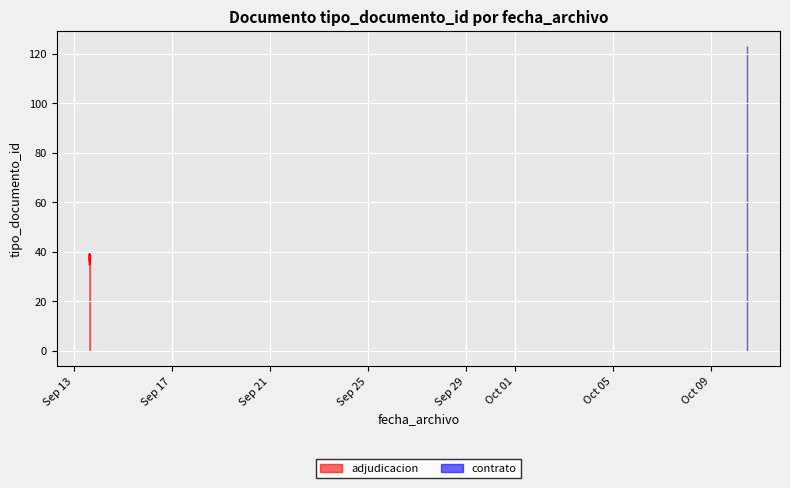

Which has a higher value, 2023-09-13 15:38:57 or 2023-09-13 15:48:32?

2023-09-13 15:48:32